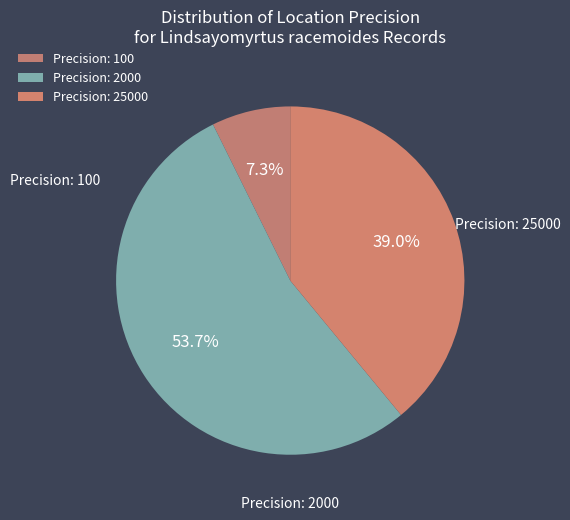

Count the number of slices in the pie.

3